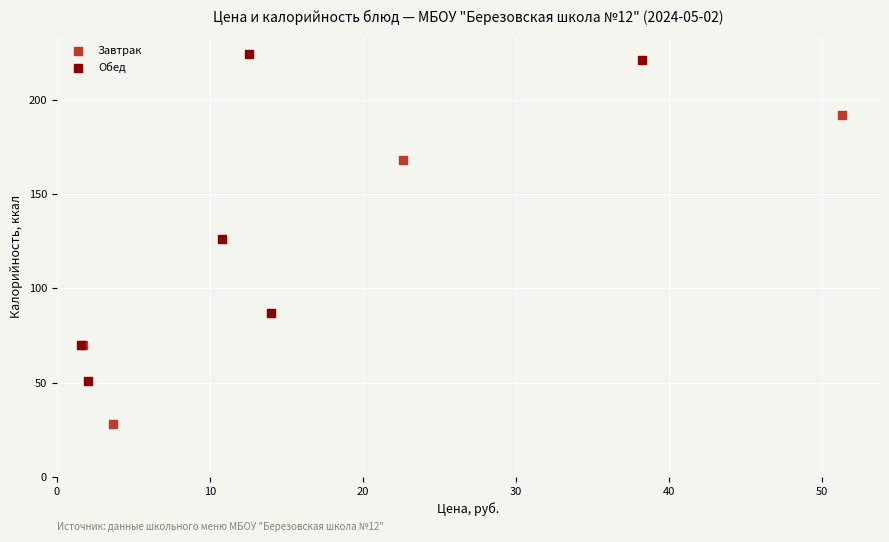

Which series contains the highest Y value?

Обед